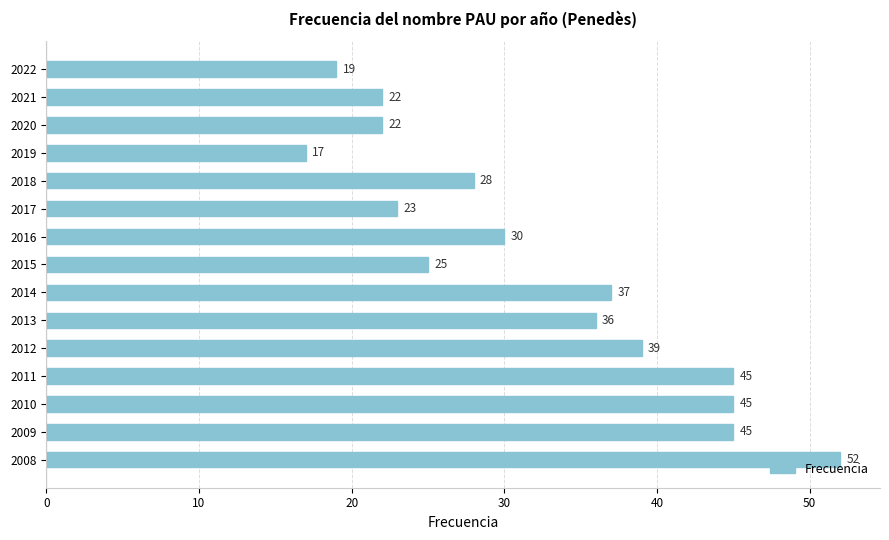

Is it true that the value at 2022 is 19?

True